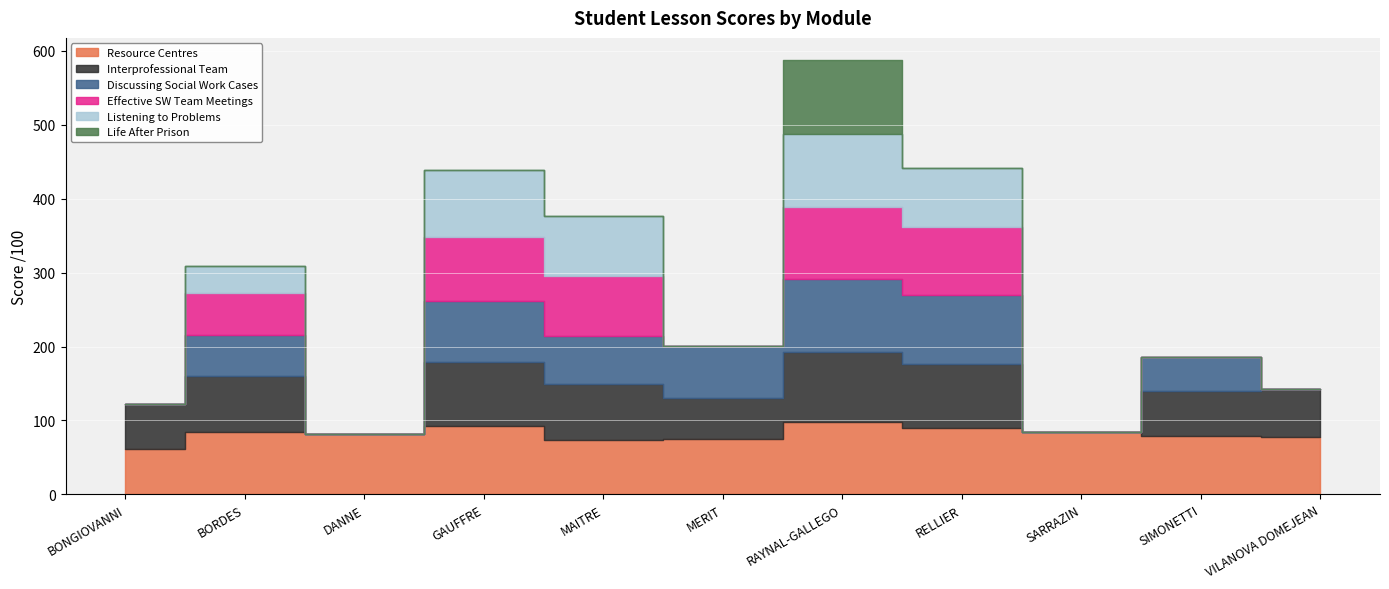

What is the sum of all Discussing Social Work Cases values?

512